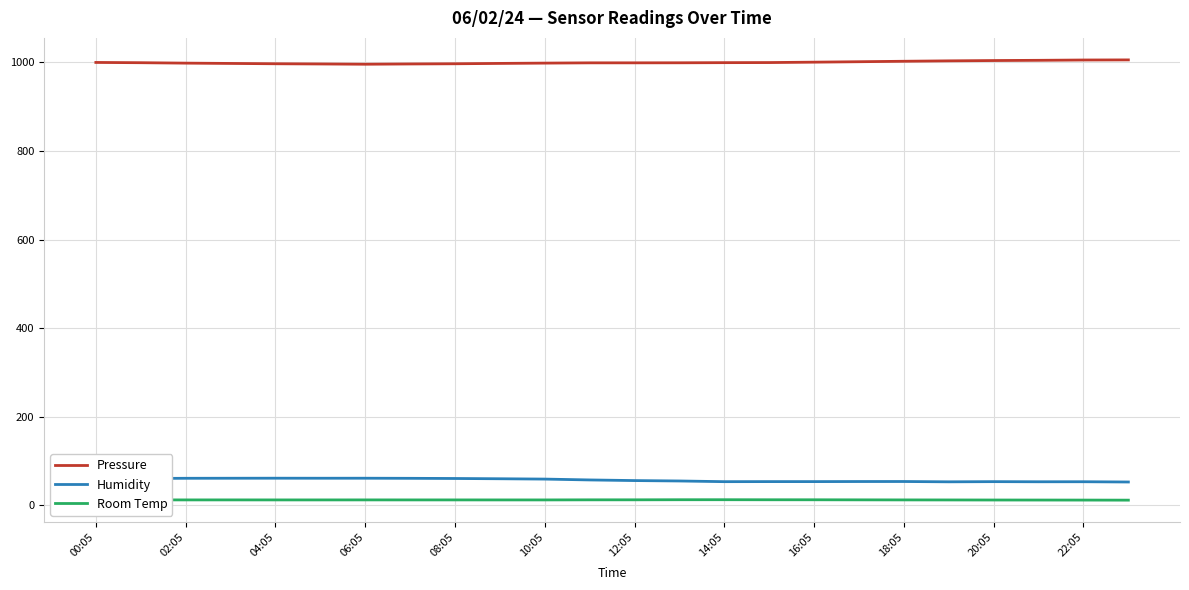

Which series has the largest total across all categories?

Pressure